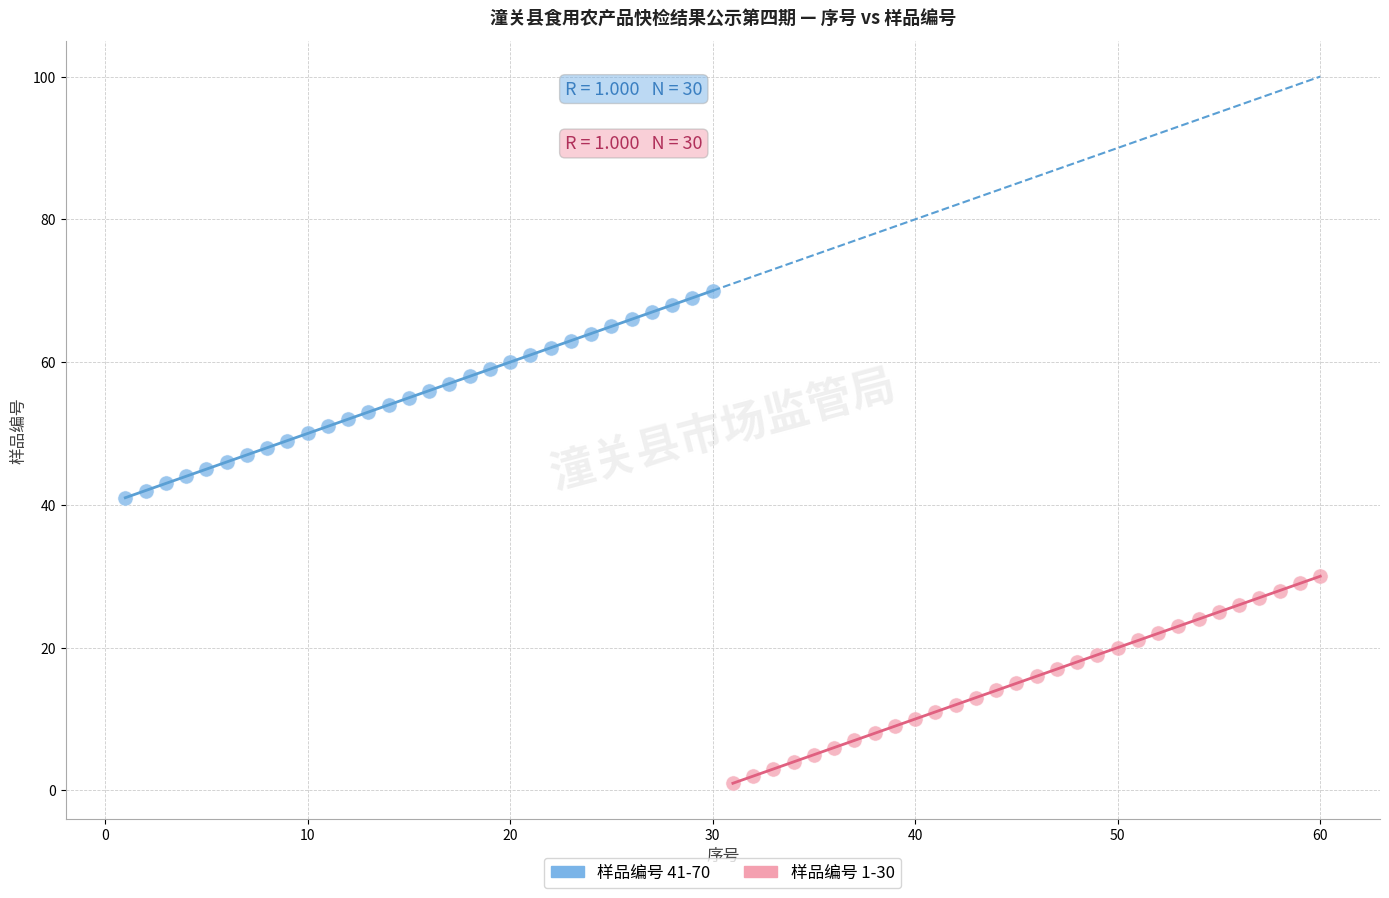

Which series contains the lowest Y value?

样品编号 1-30